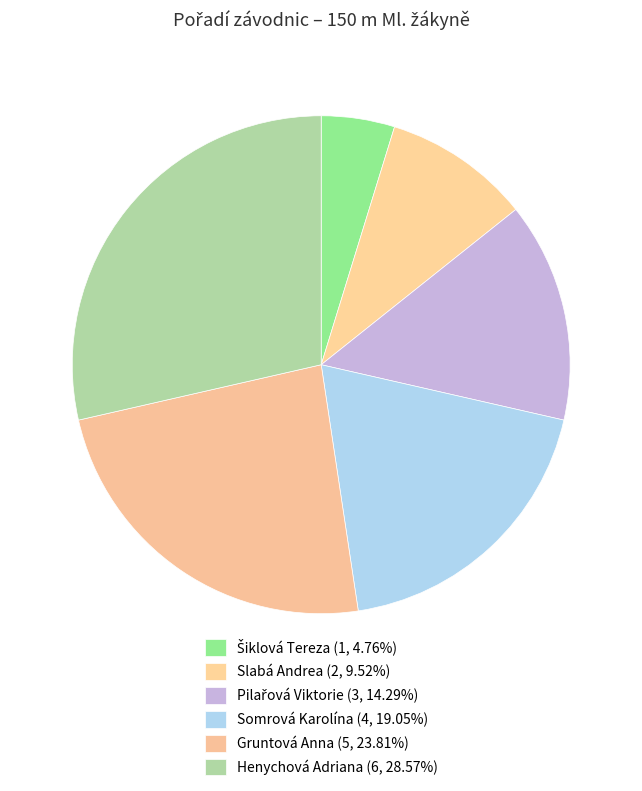

To the nearest percent, what is the average slice percentage?

17%